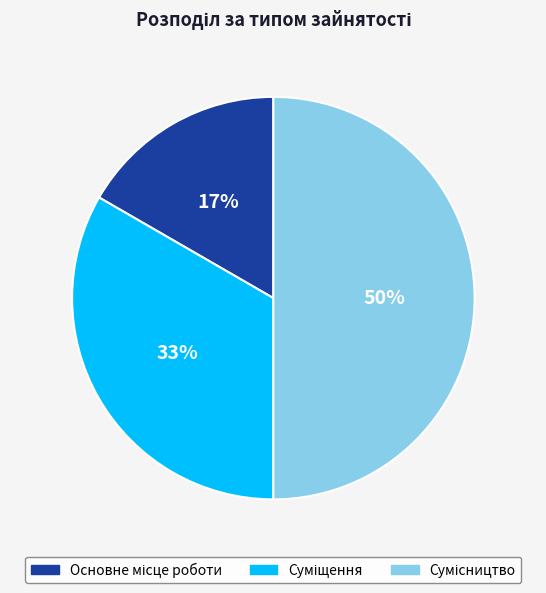

To the nearest percent, what is the average slice percentage?

33%